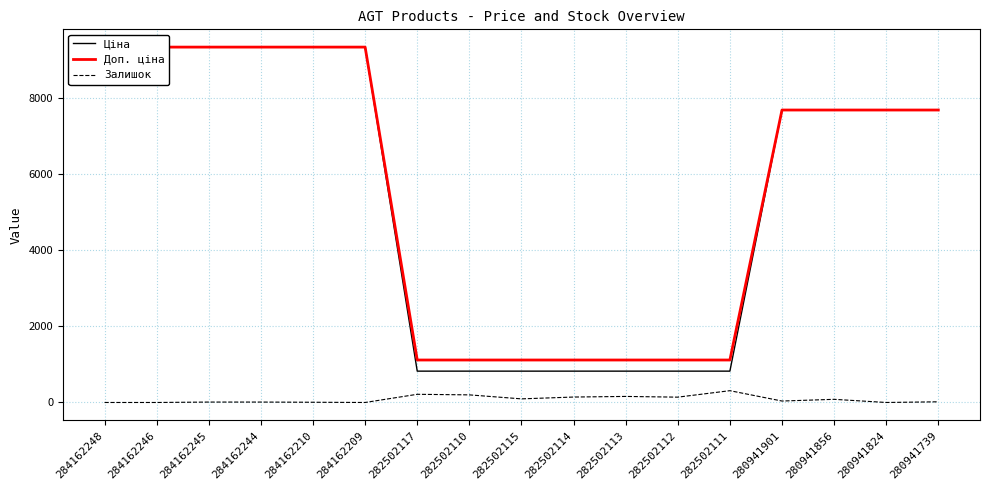

At how many categories does at least one series exceed 2665?

10